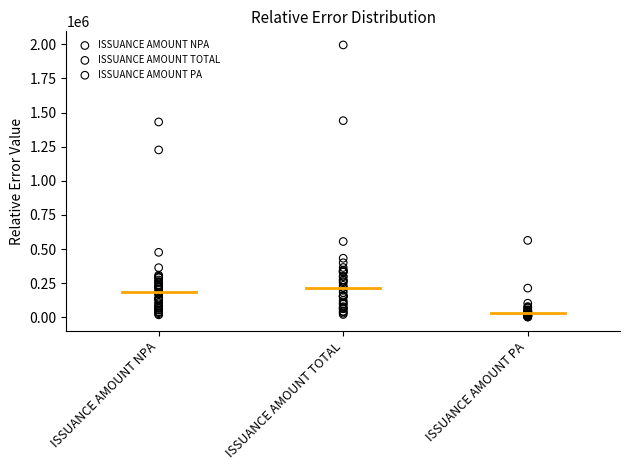

Which series contains the highest Y value?

ISSUANCE AMOUNT TOTAL